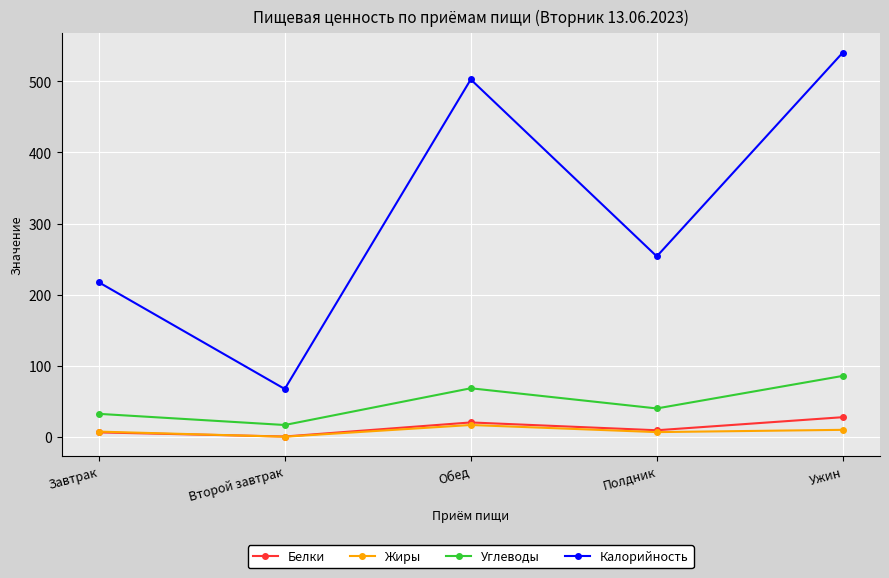

What is the difference between the highest and lowest values at Второй завтрак?

67.2